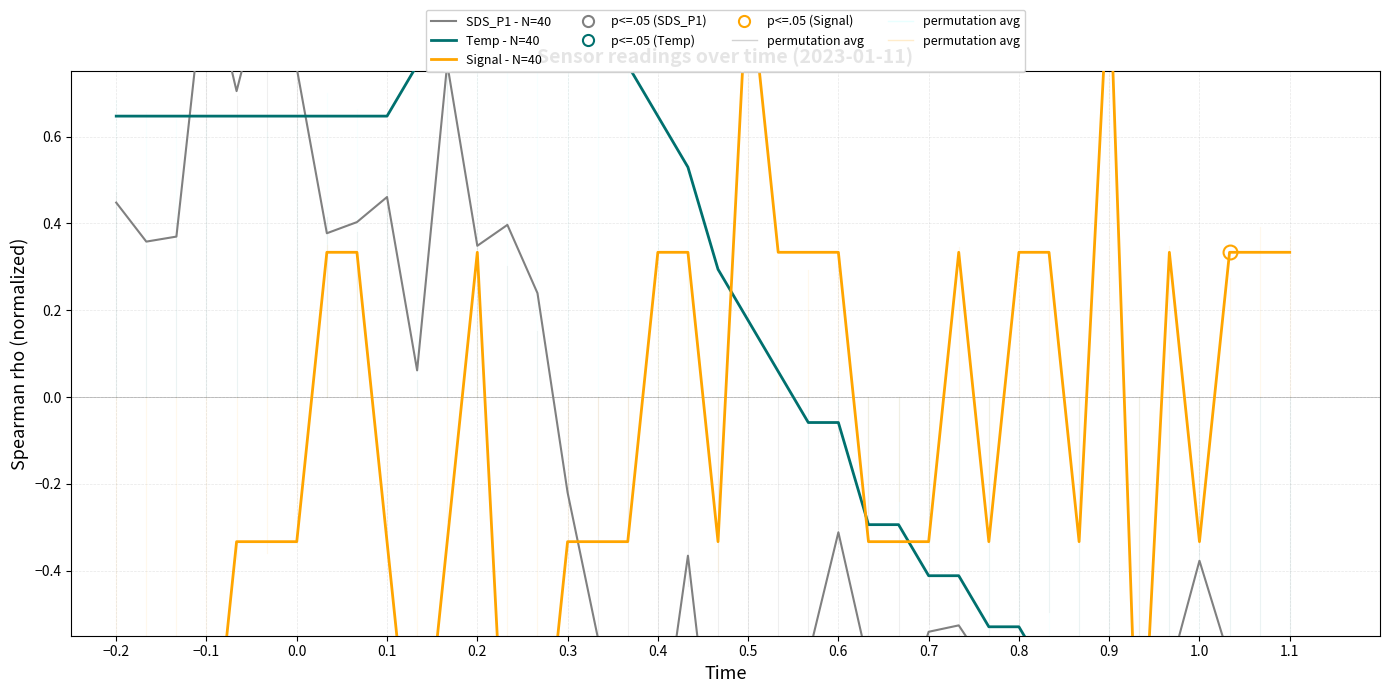

What are all the series names shown in the legend?

SDS_P1 - N=40, Temp - N=40, Signal - N=40